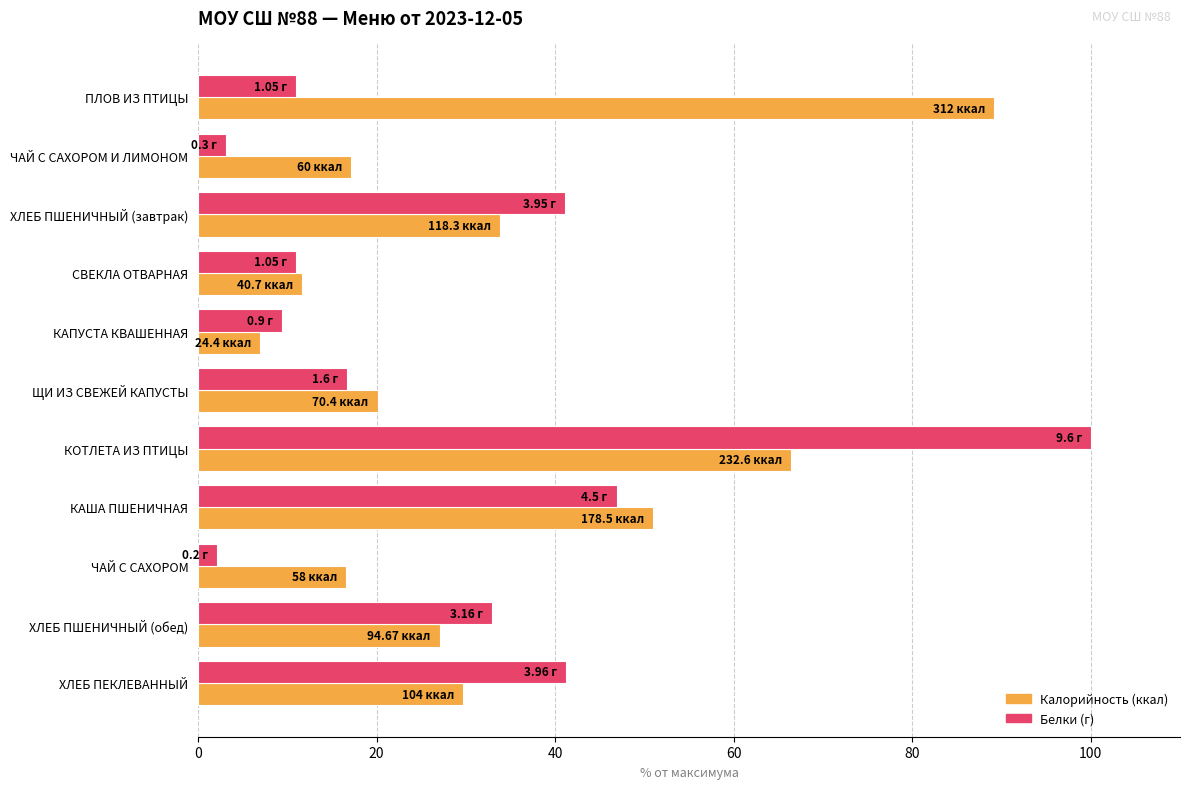

At which category is the sum across all series the highest?

КОТЛЕТА ИЗ ПТИЦЫ